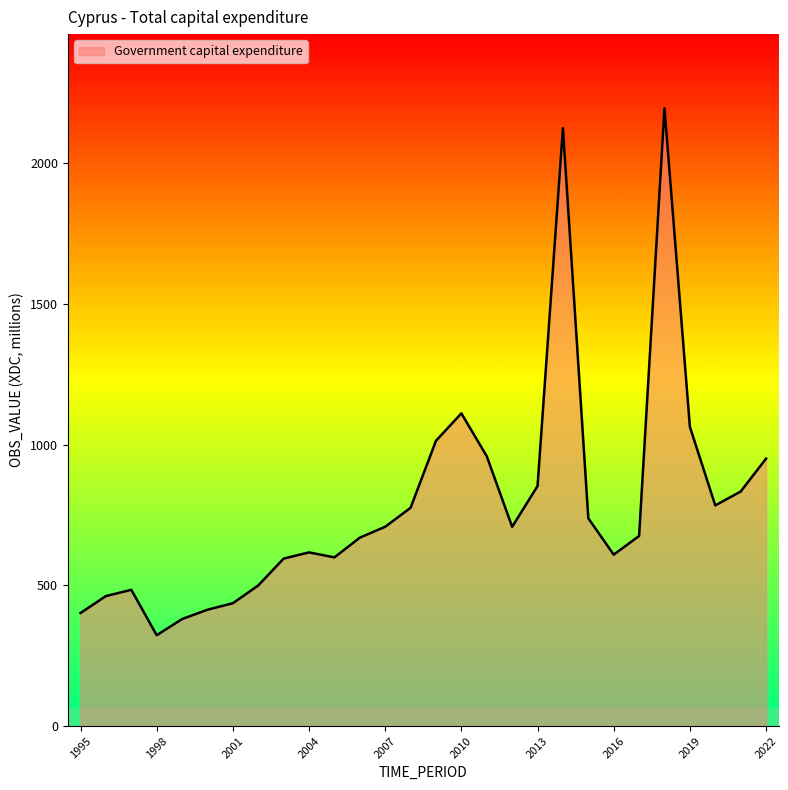

What is the greatest value displayed?

2196.0